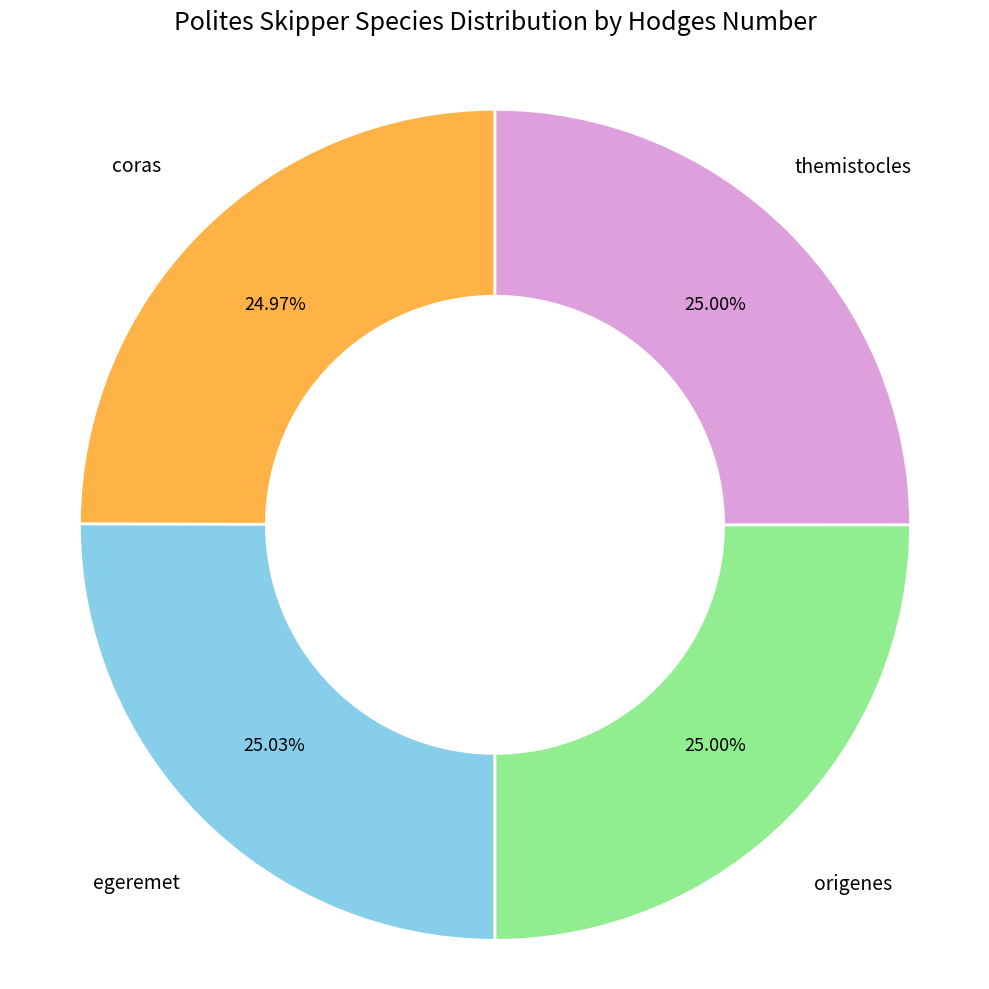

Does any single category account for the majority?

No